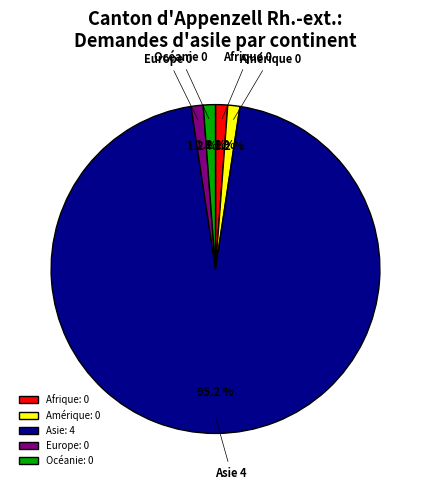

Do Europe: 0 and Asie: 4 together represent more than half of the pie?

Yes